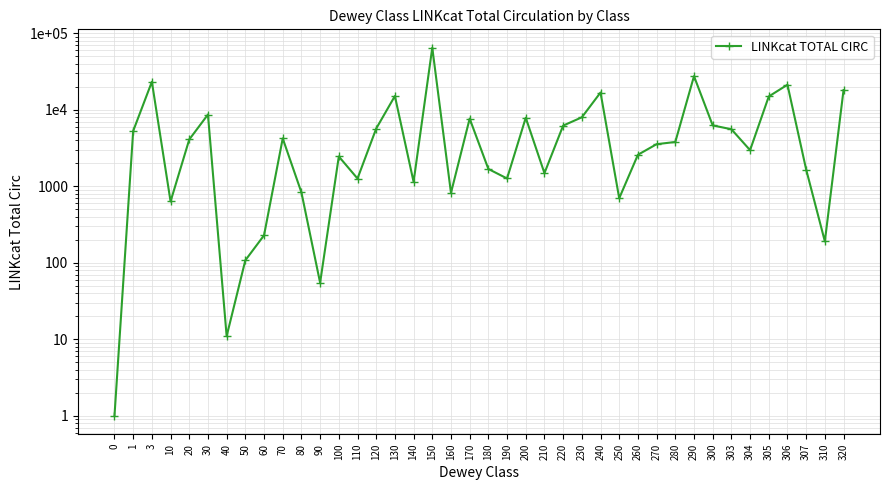

Approximately how many times larger is the value at 100 compared to 306?

0.1